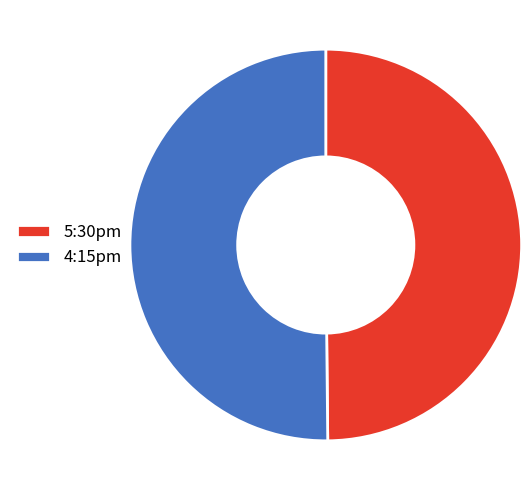

Approximately how many times larger is the value at 5:30pm compared to 4:15pm?

1.0